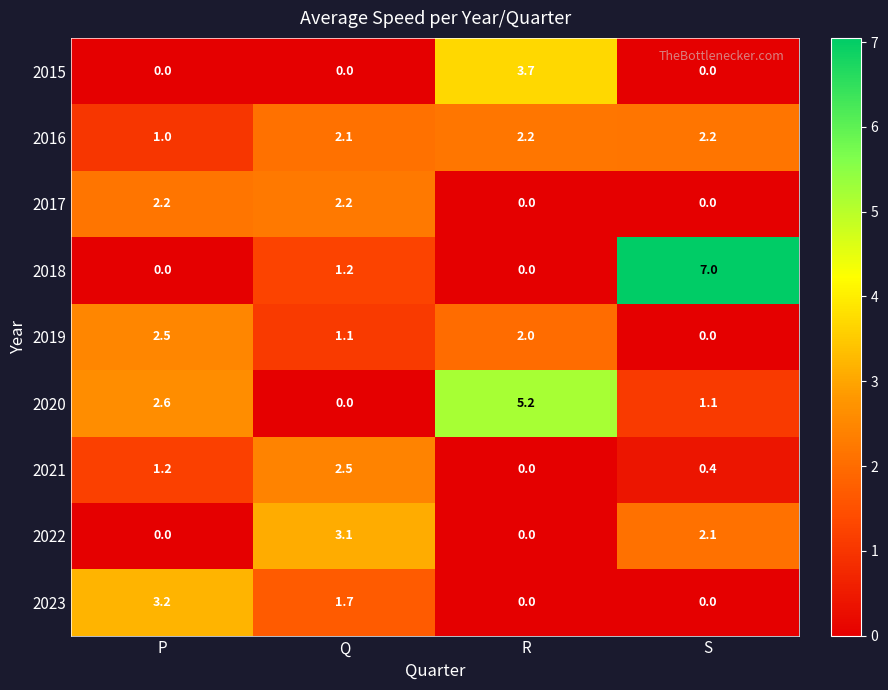

The 2017 series shows 3.9 at Q. True or false?

False